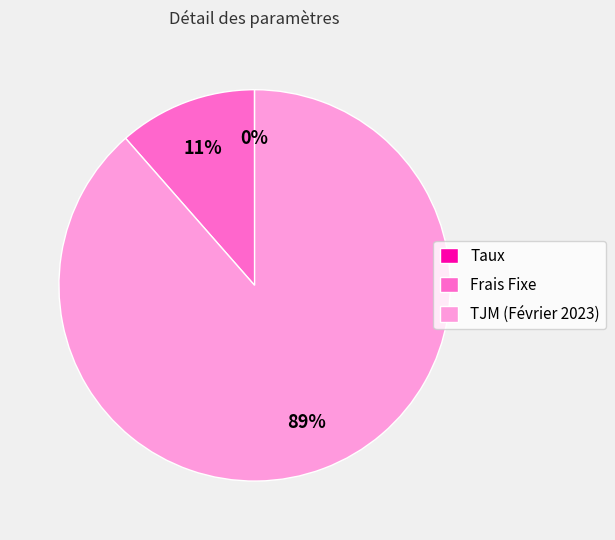

Between TJM (Février 2023) and Frais Fixe, which is larger?

TJM (Février 2023)